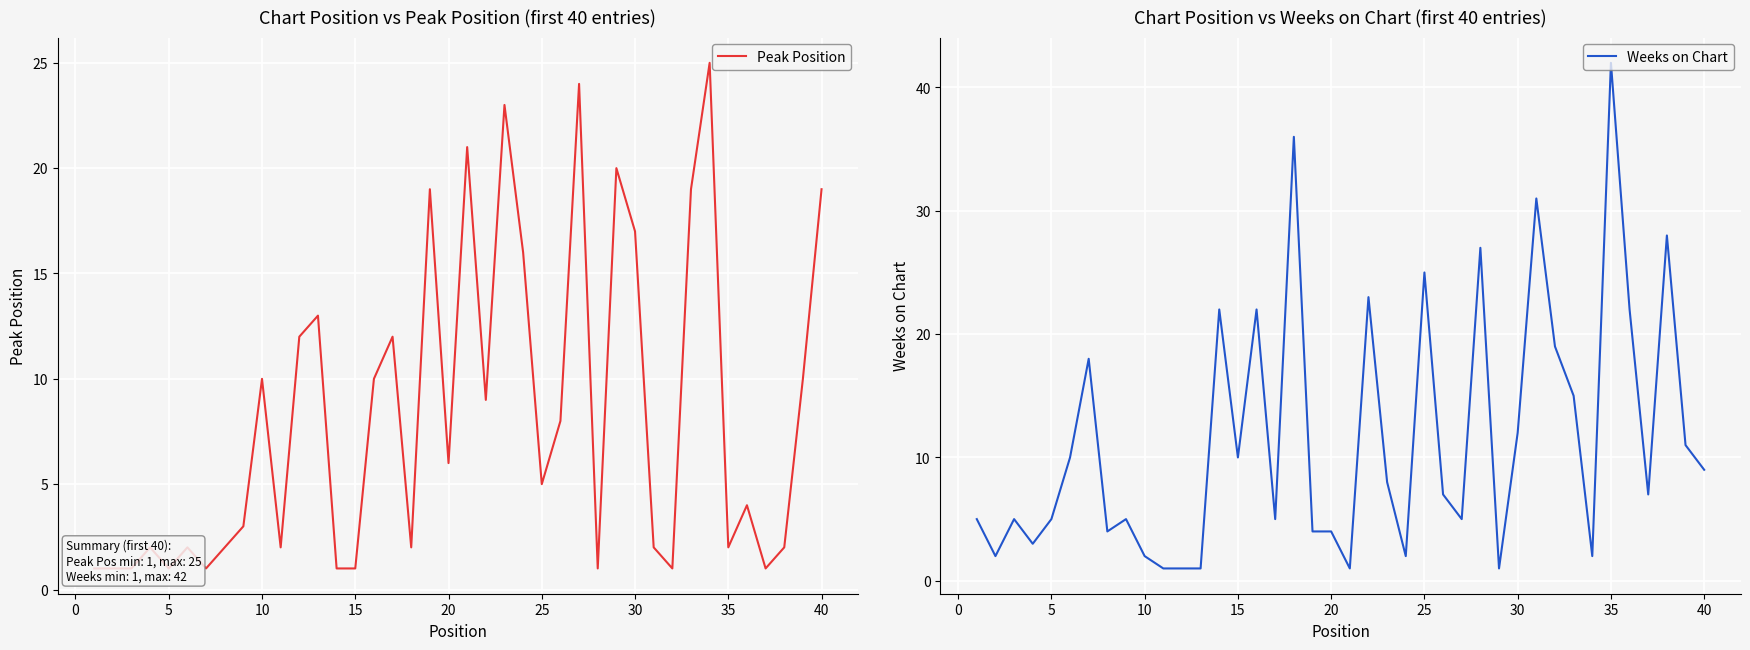

What is the highest value of the Weeks on Chart series?

42